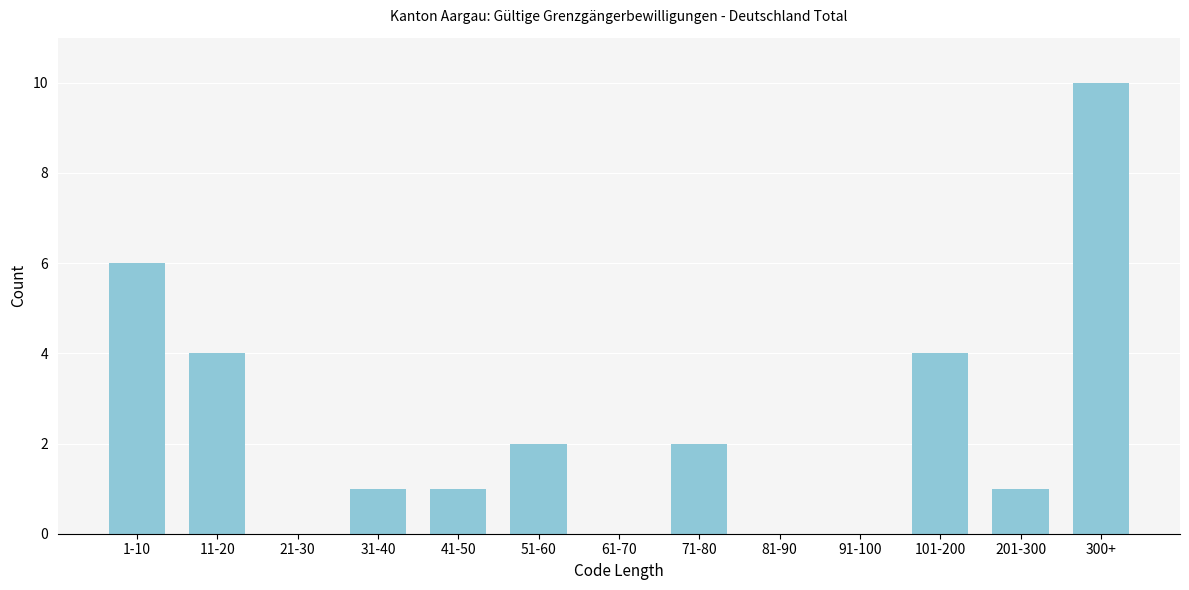

Reading right to left, extract all data points from this chart.

300+=10	201-300=1	101-200=4	91-100=0	81-90=0	71-80=2	61-70=0	51-60=2	41-50=1	31-40=1	21-30=0	11-20=4	1-10=6